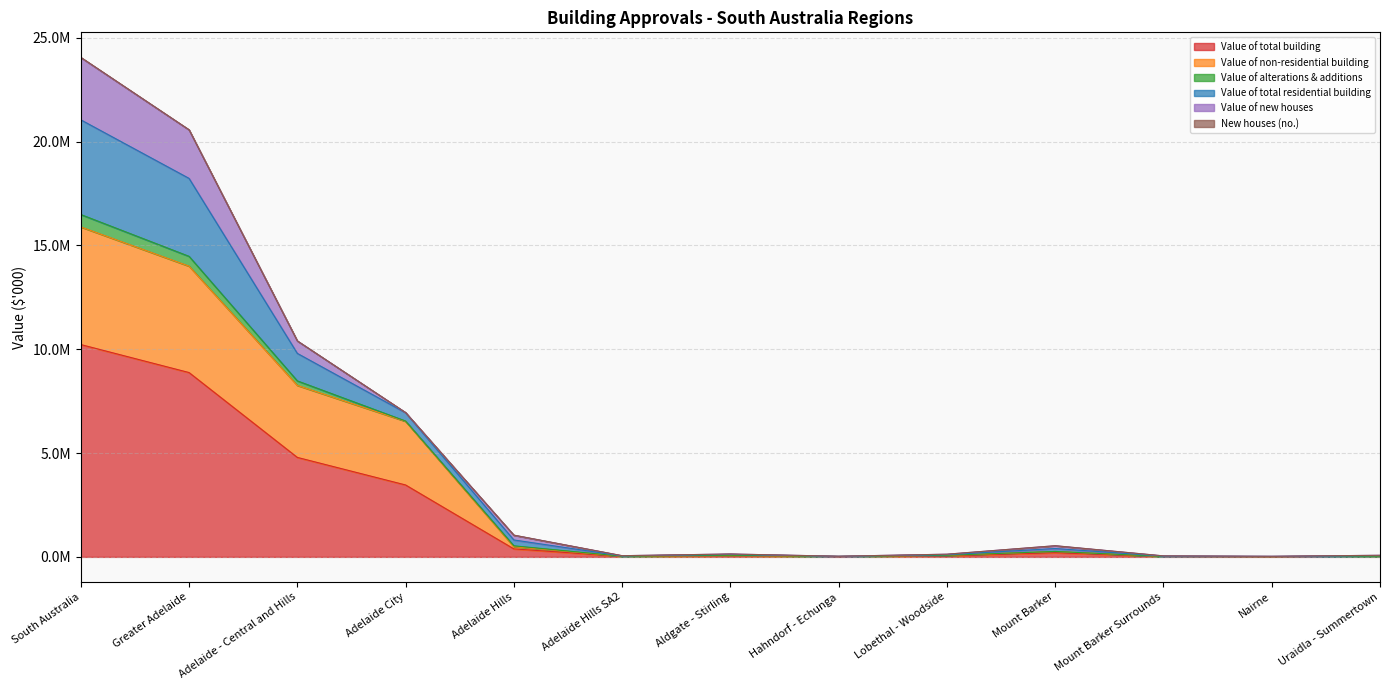

Does the chart display data point markers on the line(s)?

No